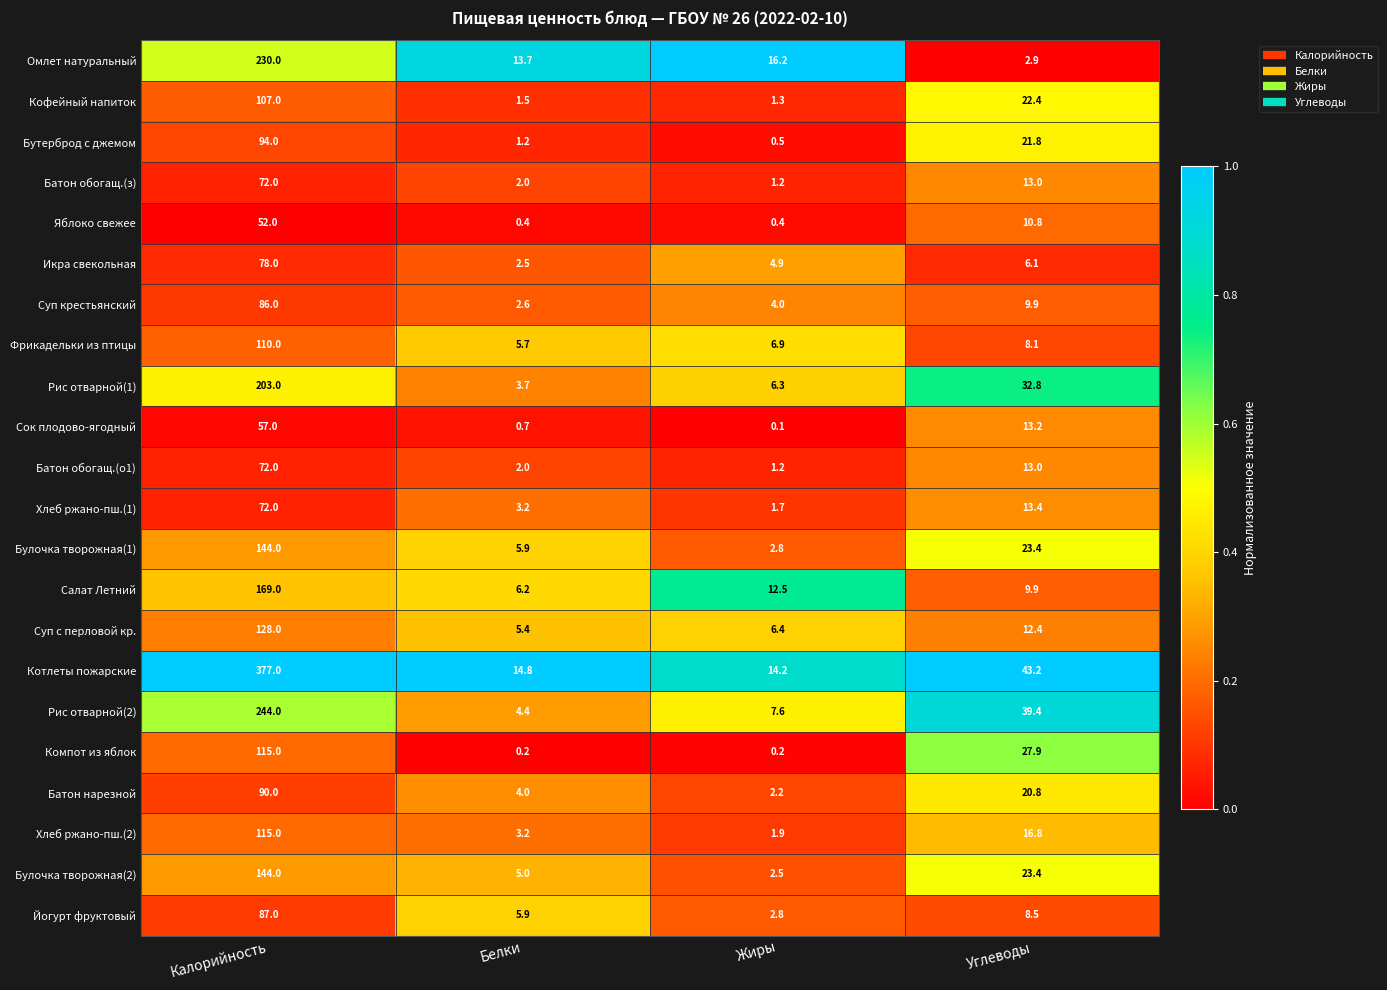

Which series changed the most between Белки and Углеводы?

Рис отварной(2)